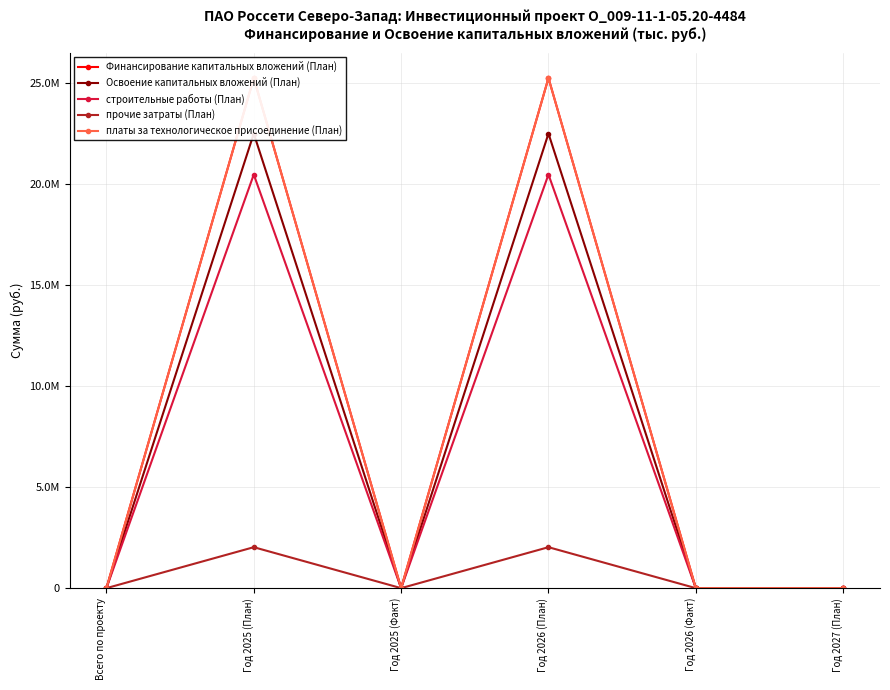

True or false: строительные работы (План) has more than 2 interior local peaks.

False